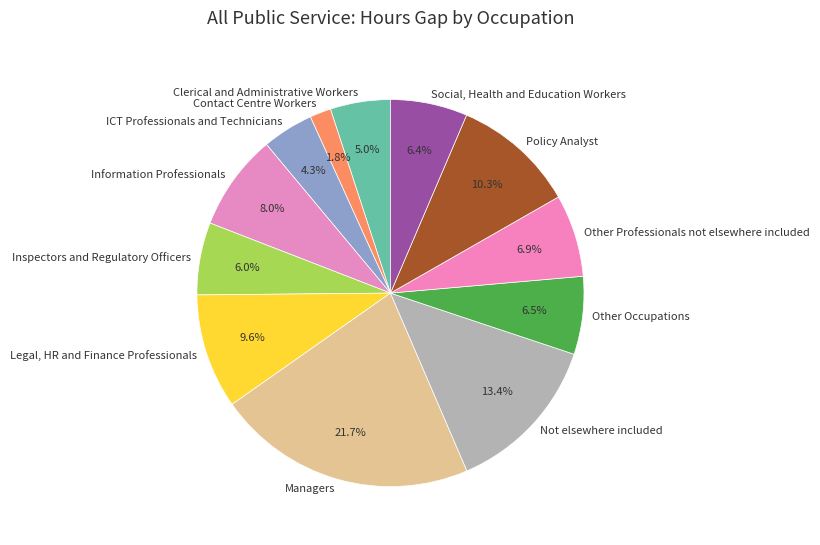

Rank the categories by value from highest to lowest.

Managers, Not elsewhere included, Policy Analyst, Legal, HR and Finance Professionals, Information Professionals, Other Professionals not elsewhere included, Other Occupations, Social, Health and Education Workers, Inspectors and Regulatory Officers, Clerical and Administrative Workers, ICT Professionals and Technicians, Contact Centre Workers